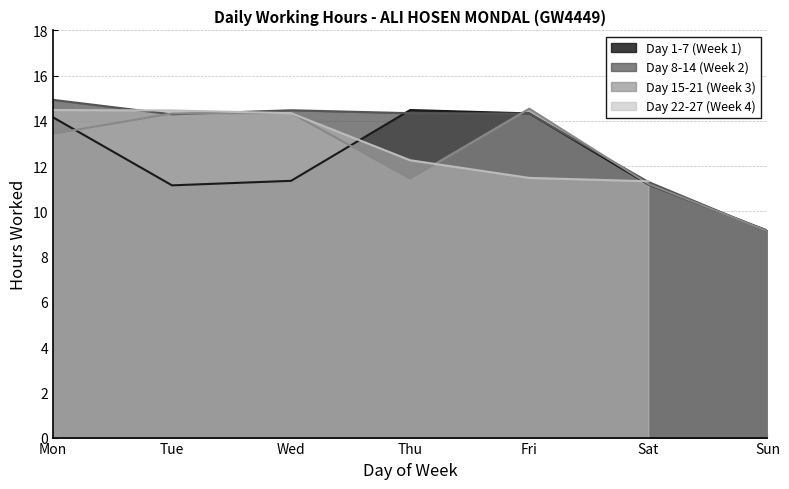

Which series changed the most between Tue and Sat?

Day 15-21 (Week 3)